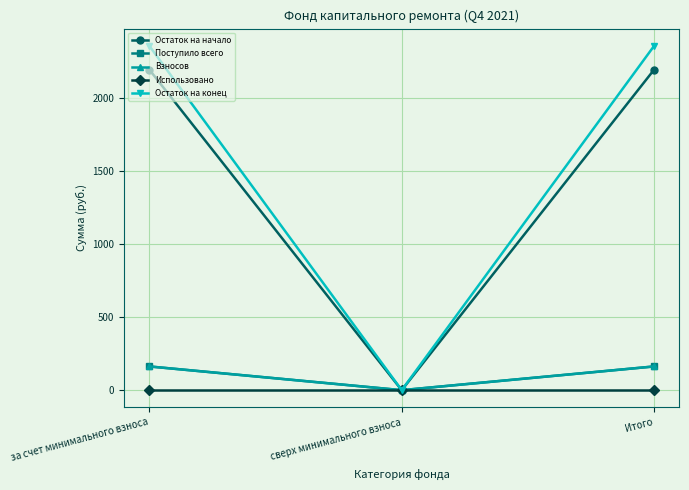

What is the maximum value for Поступило всего?

162.5